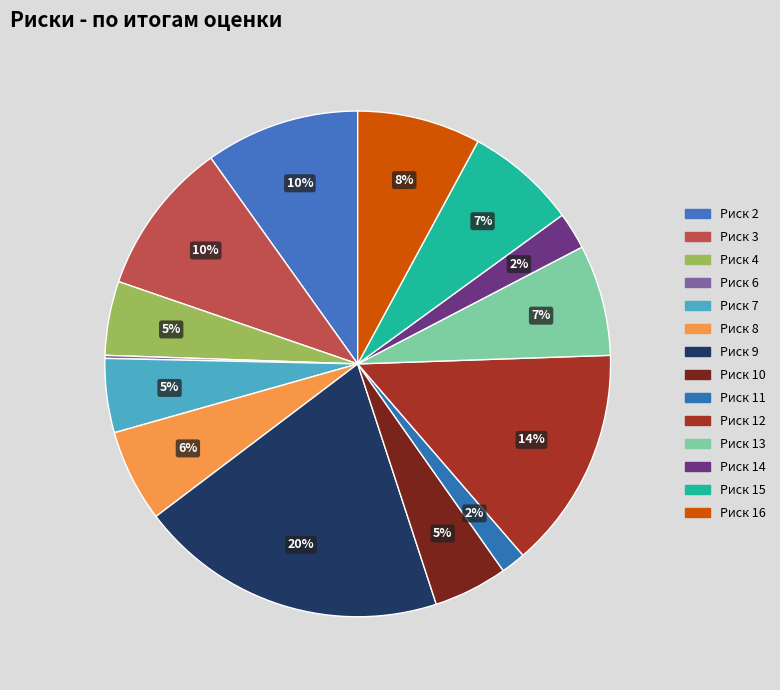

The Риск 8 slice represents 6% of the pie. True or false?

True